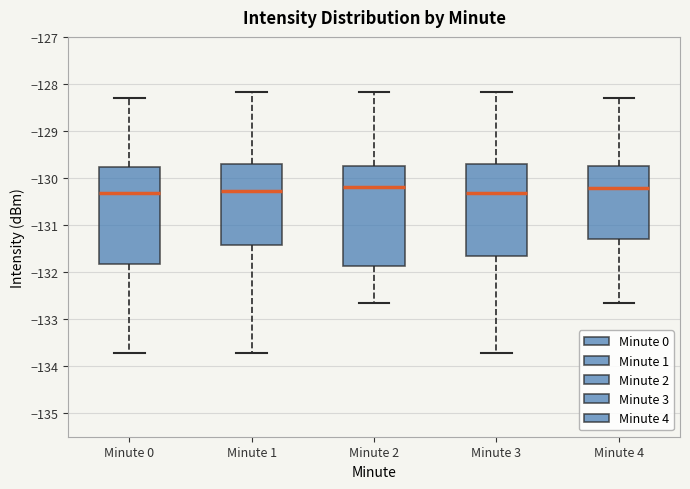

Reading left to right, read every box against the y-axis: the position of its median line, the range the box covers, and the ends of its whiskers. The values are not printed on the chart, so give them approximately, as read against the axis.

Minute 0: median -130.3, box -131.8 to -129.8, whiskers -133.7 to -128.3
Minute 1: median -130.3, box -131.4 to -129.7, whiskers -133.7 to -128.2
Minute 2: median -130.2, box -131.9 to -129.7, whiskers -132.7 to -128.2
Minute 3: median -130.3, box -131.7 to -129.7, whiskers -133.7 to -128.2
Minute 4: median -130.2, box -131.3 to -129.7, whiskers -132.7 to -128.3